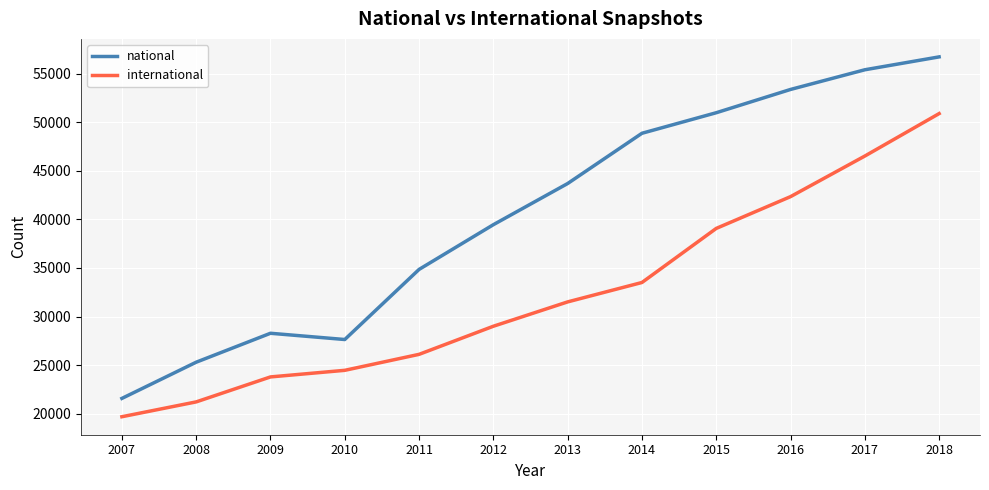

How many values in the international series are below 31512?

6